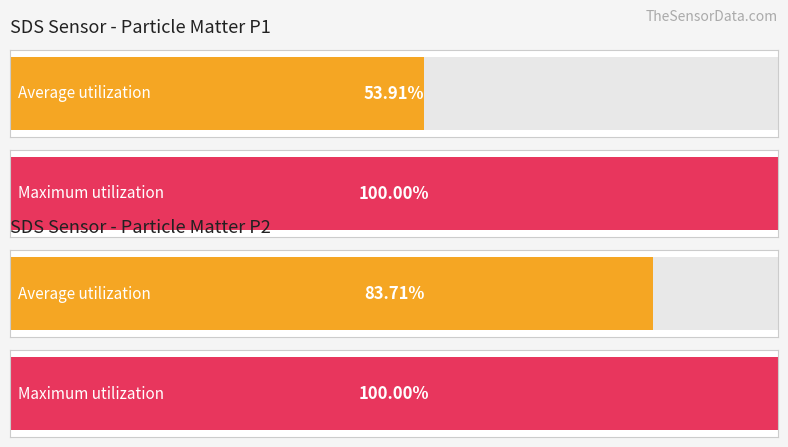

List the series in order of their peak value, highest first.

SDS_P1, SDS_P2